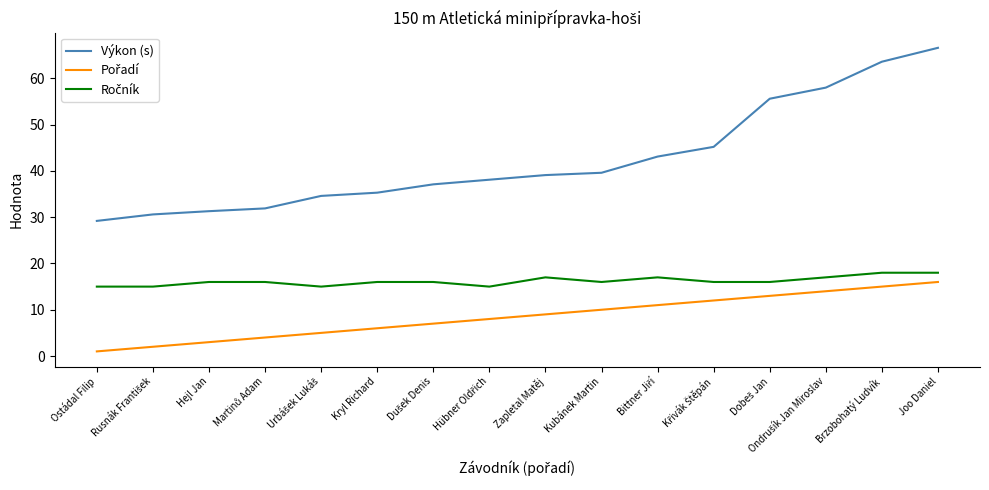

What is the maximum value shown in the chart?

66.6